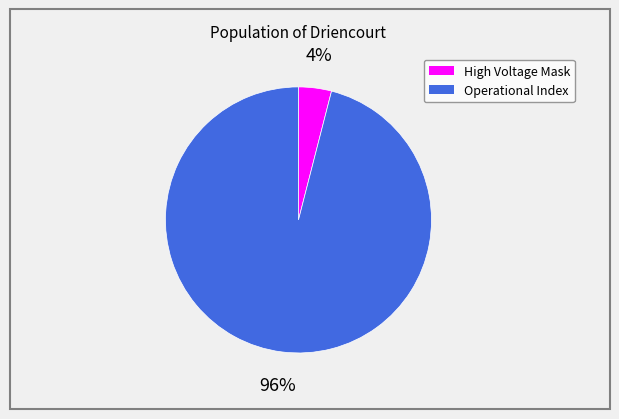

Is there any slice that represents more than half of the pie?

Yes